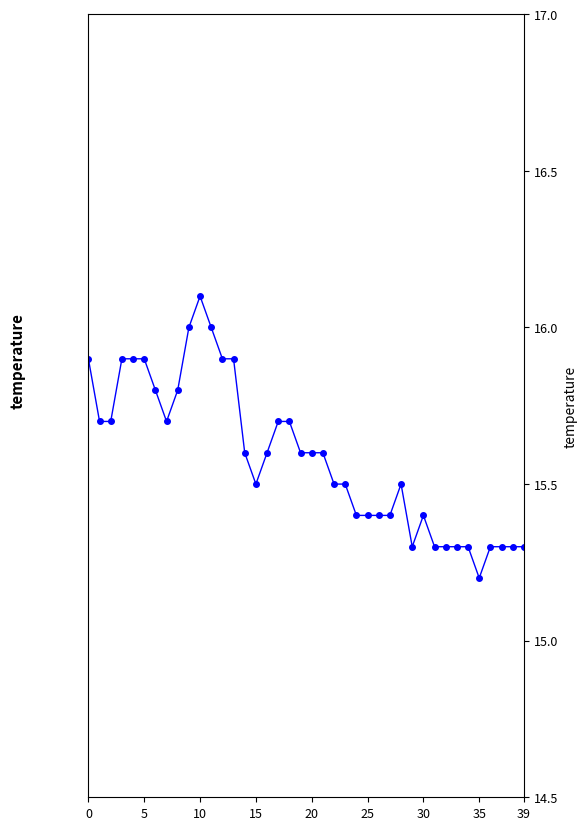

Reading left to right, transcribe all the data shown in this chart.

15.9	15.7	15.7	15.9	15.9	15.9	15.8	15.7	15.8	16.0	16.1	16.0	15.9	15.9	15.6	15.5	15.6	15.7	15.7	15.6	15.6	15.6	15.5	15.5	15.4	15.4	15.4	15.4	15.5	15.3	15.4	15.3	15.3	15.3	15.3	15.2	15.3	15.3	15.3	15.3